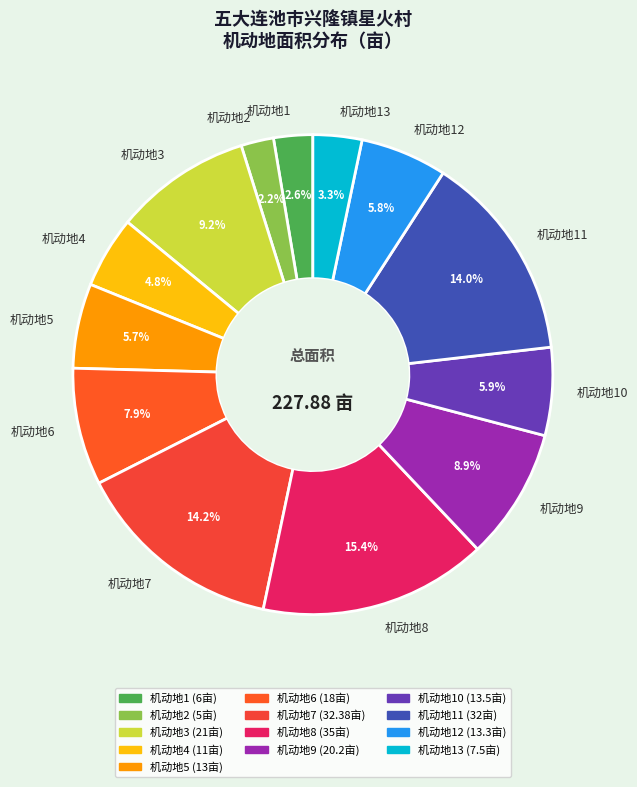

The 机动地13 slice represents 3% of the pie. True or false?

True